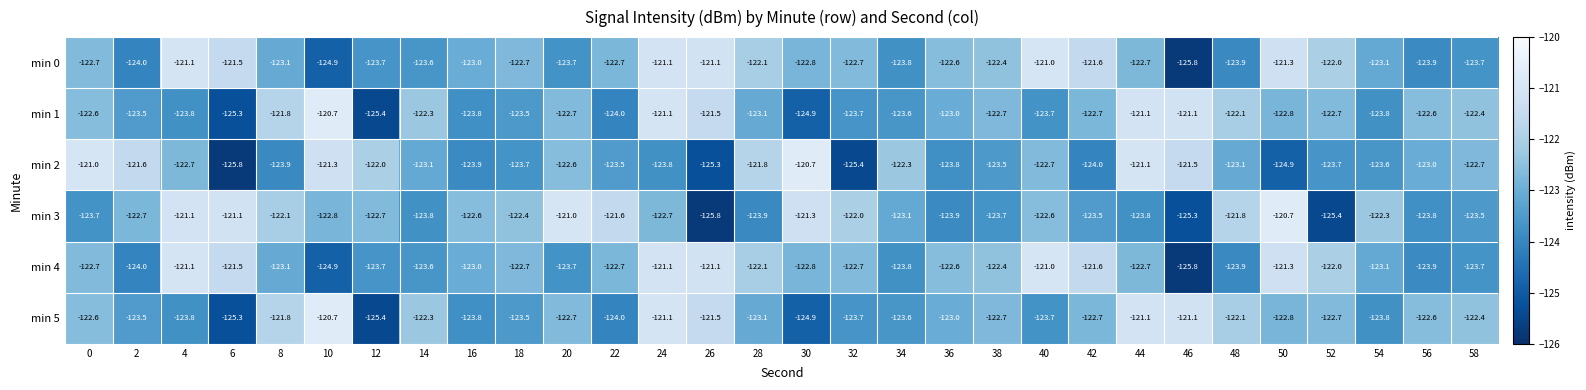

The min 0 series shows -122.8 at 30. True or false?

True